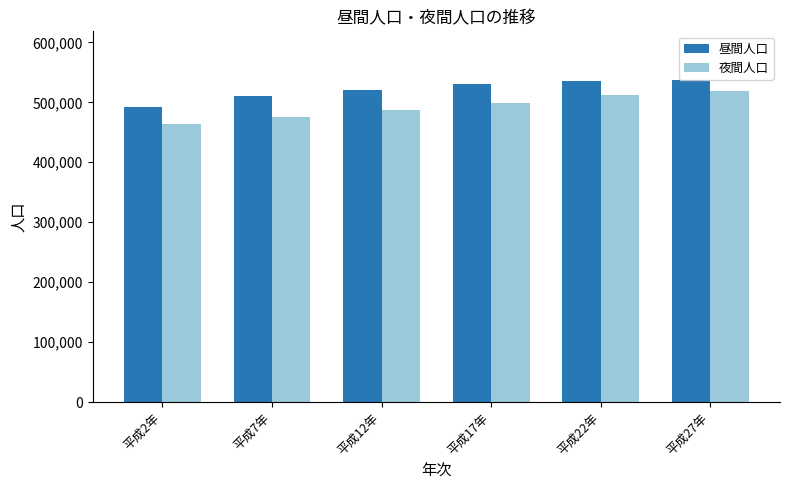

Read the 夜間人口 value at 平成27年, to the nearest 50.

518600